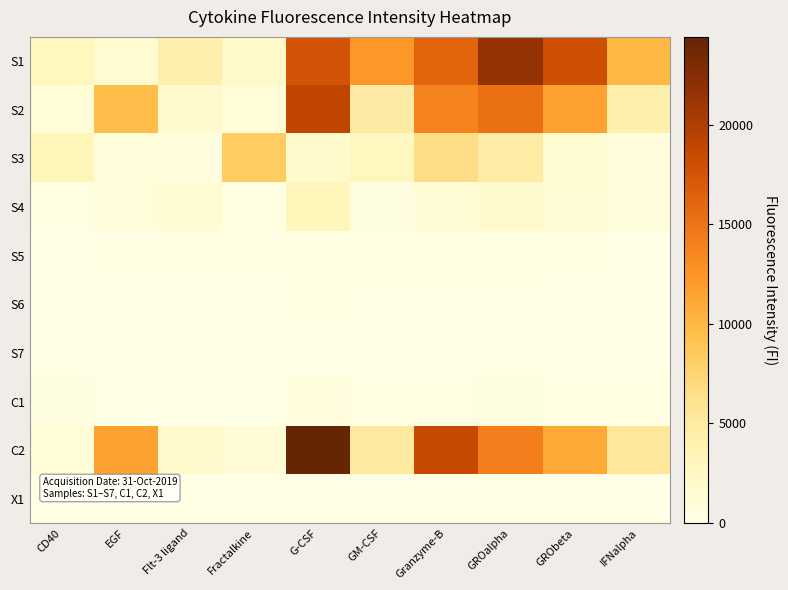

Reading left to right, extract all data points from this chart.

S1: CD40=2912.0	EGF=1635.0	Flt-3 ligand=4098.3	Fractalkine=2260.3	G-CSF=17591.3	GM-CSF=12299.8	Granzyme-B=16196.5	GROalpha=21604.8	GRObeta=18038.8	IFNalpha=10046.5
S2: CD40=1125.0	EGF=9586.0	Flt-3 ligand=1724.0	Fractalkine=1133.5	G-CSF=18875.5	GM-CSF=4804.5	Granzyme-B=13769.0	GROalpha=15281.0	GRObeta=11613.5	IFNalpha=4201.8
S3: CD40=3323.8	EGF=920.0	Flt-3 ligand=577.5	Fractalkine=8366.0	G-CSF=1852.0	GM-CSF=2728.5	Granzyme-B=6632.3	GROalpha=4671.8	GRObeta=1465.0	IFNalpha=503.5
S4: CD40=130.0	EGF=827.0	Flt-3 ligand=1354.0	Fractalkine=286.0	G-CSF=3179.5	GM-CSF=388.0	Granzyme-B=1149.3	GROalpha=1791.3	GRObeta=1251.5	IFNalpha=765.5
S5: CD40=44.0	EGF=157.5	Flt-3 ligand=194.0	Fractalkine=146.3	G-CSF=138.8	GM-CSF=316.0	Granzyme-B=359.5	GROalpha=306.5	GRObeta=285.5	IFNalpha=79.5
S6: CD40=45.3	EGF=43.0	Flt-3 ligand=75.5	Fractalkine=71.0	G-CSF=131.0	GM-CSF=65.0	Granzyme-B=50.0	GROalpha=81.0	GRObeta=85.0	IFNalpha=78.0
S7: CD40=10.0	EGF=22.0	Flt-3 ligand=50.5	Fractalkine=46.0	G-CSF=50.3	GM-CSF=37.5	Granzyme-B=59.5	GROalpha=38.0	GRObeta=33.5	IFNalpha=74.0
C1: CD40=462.0	EGF=52.5	Flt-3 ligand=77.3	Fractalkine=85.0	G-CSF=636.3	GM-CSF=215.5	Granzyme-B=171.5	GROalpha=465.0	GRObeta=115.8	IFNalpha=267.3
C2: CD40=1134.0	EGF=11593.0	Flt-3 ligand=1928.3	Fractalkine=1206.0	G-CSF=24396.5	GM-CSF=5153.0	Granzyme-B=18495.5	GROalpha=14040.5	GRObeta=11088.5	IFNalpha=5508.0
X1: CD40=6.0	EGF=12.0	Flt-3 ligand=55.0	Fractalkine=45.0	G-CSF=56.3	GM-CSF=23.0	Granzyme-B=38.0	GROalpha=35.0	GRObeta=18.0	IFNalpha=39.3